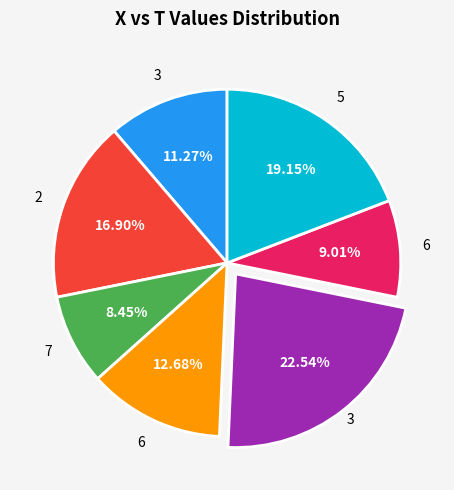

Is there a majority slice in this chart?

No